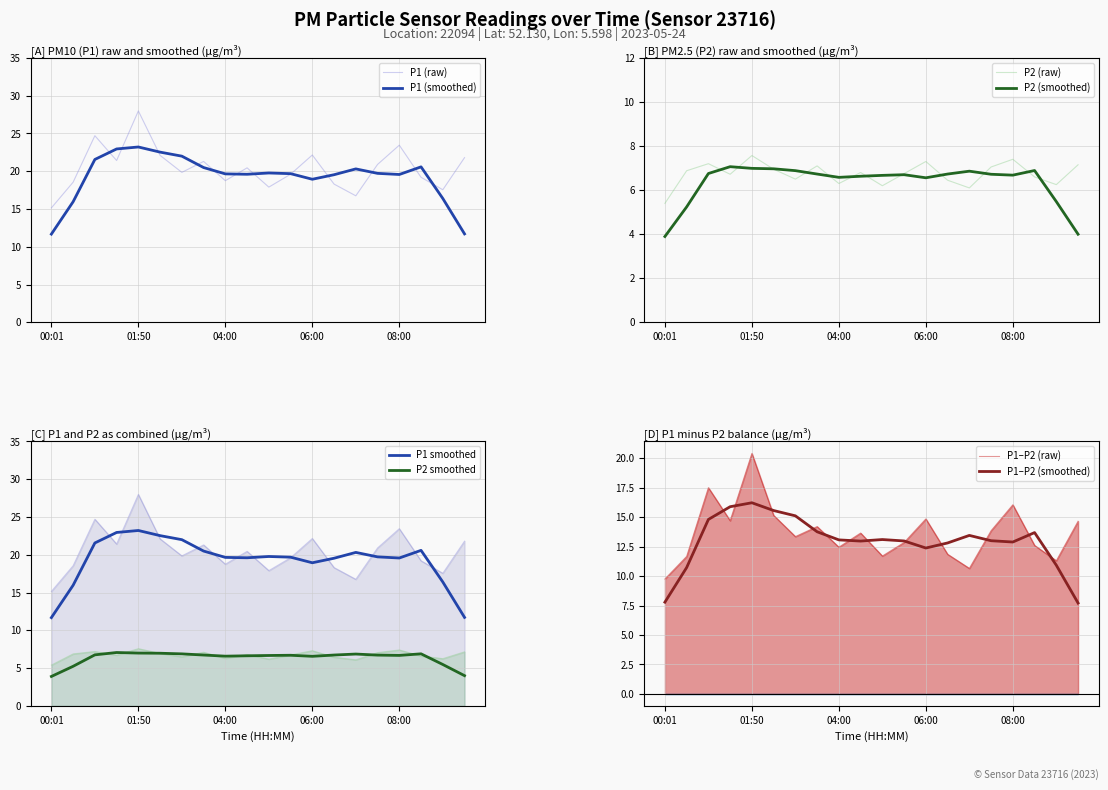

Between 01:24 and 06:00, which is larger?

06:00